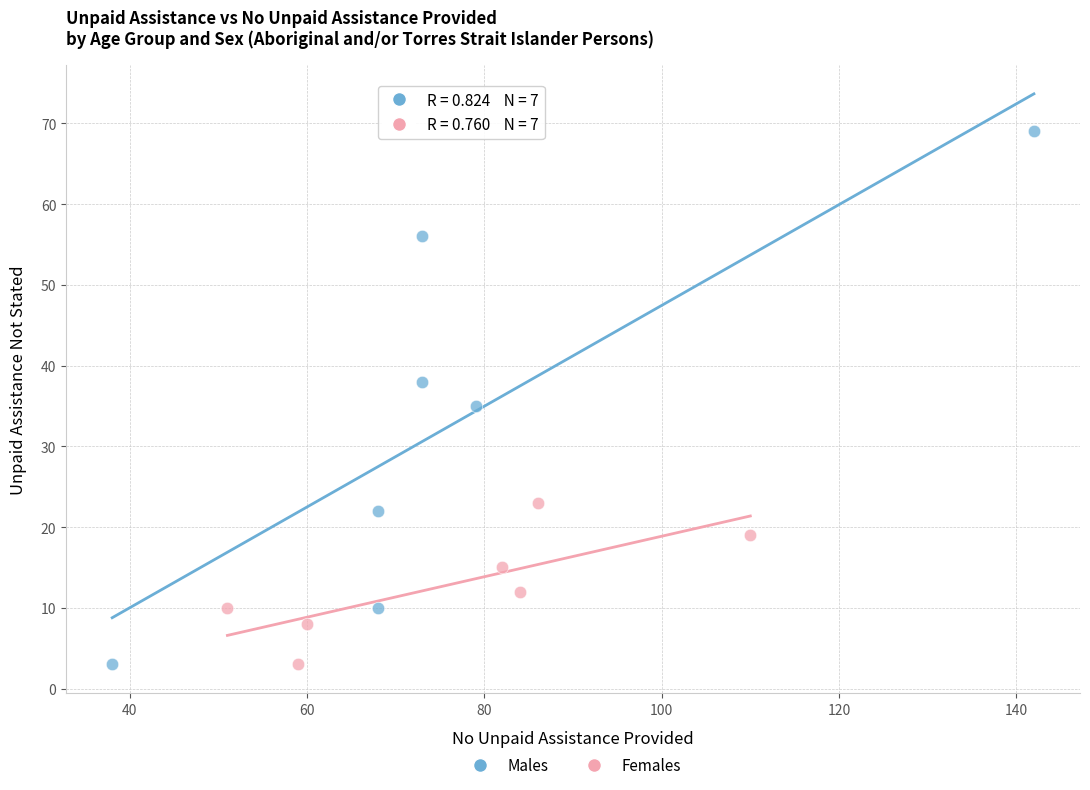

Which series has the largest Y range (max minus min)?

Males